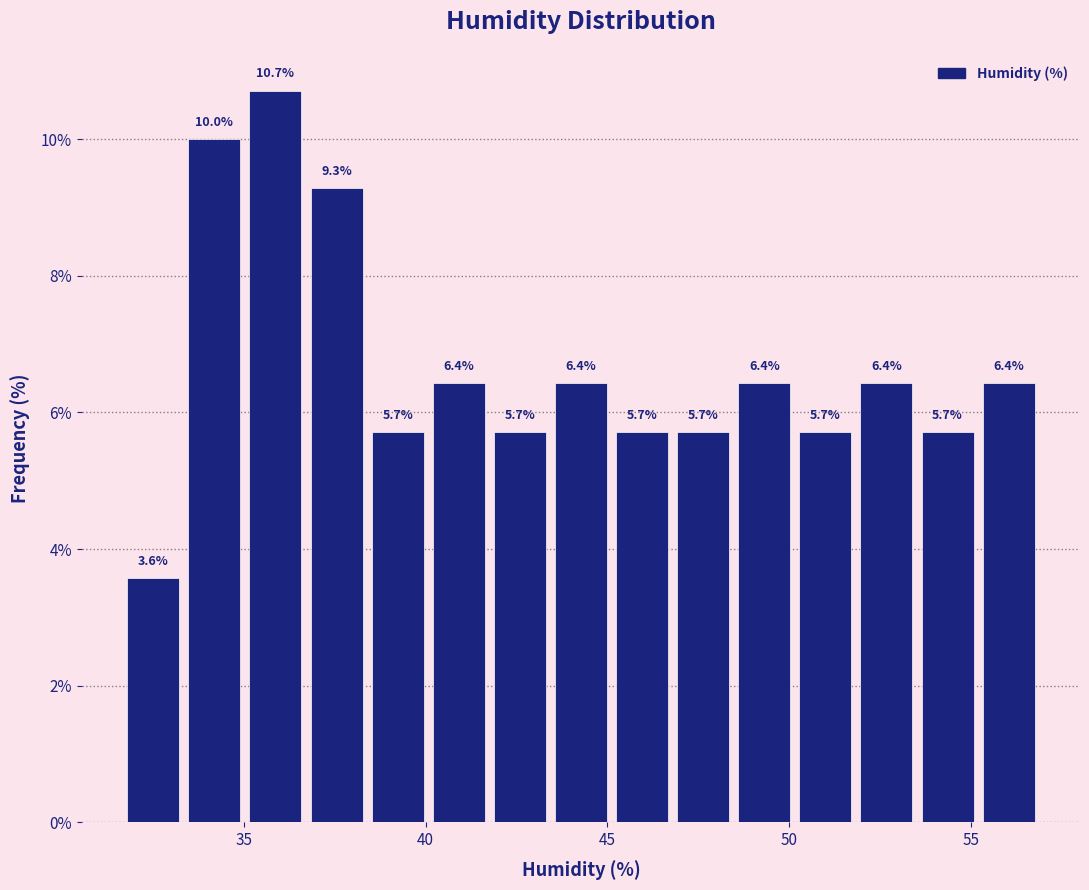

Read against the x-axis, roughly where is the centre of the tallest bar?

36.0